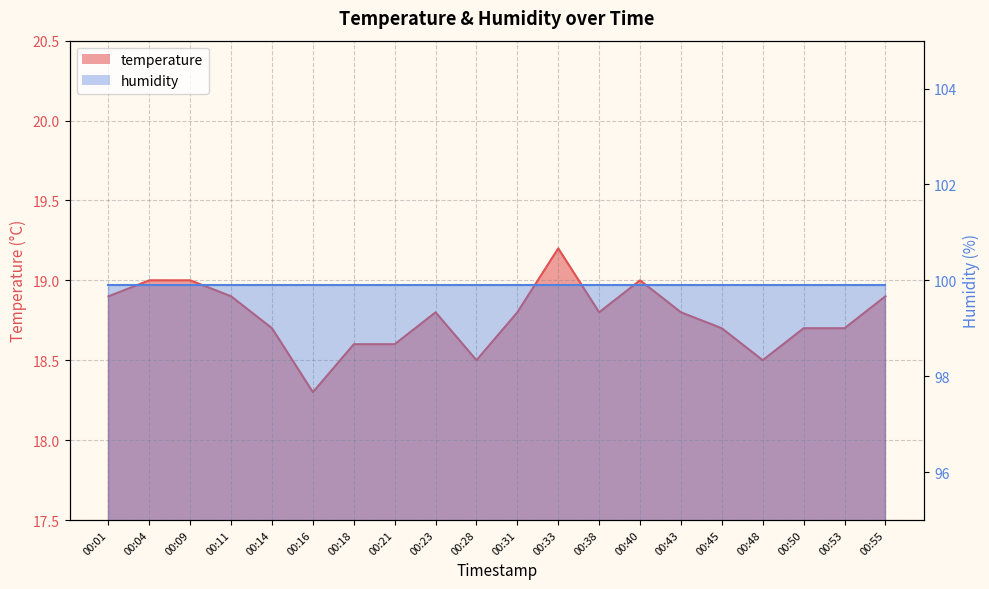

List the labels in order of value, smallest first.

00:16, 00:28, 00:48, 00:18, 00:21, 00:14, 00:45, 00:50, 00:53, 00:23, 00:31, 00:38, 00:43, 00:01, 00:11, 00:55, 00:04, 00:09, 00:40, 00:33